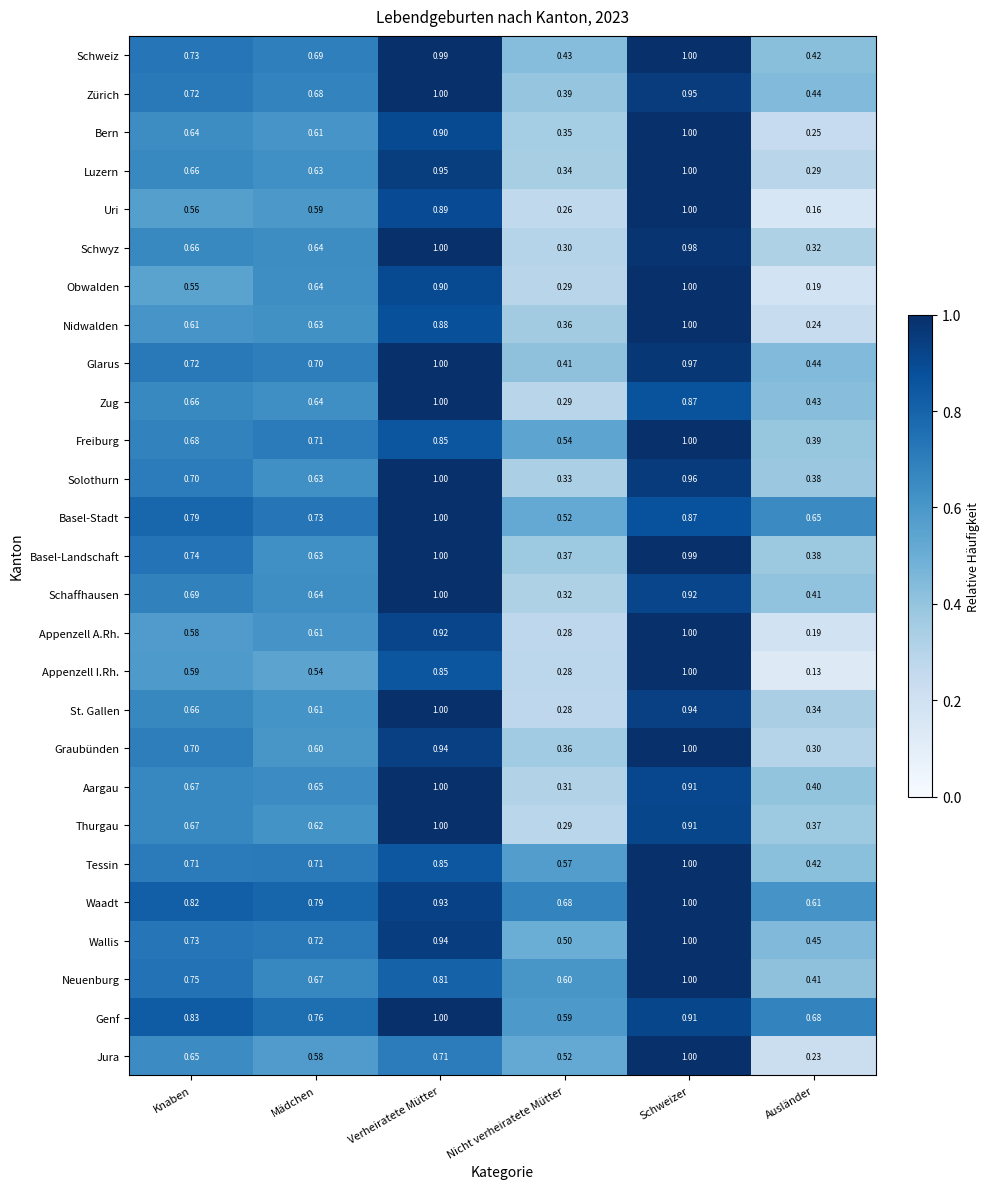

Which series changed the most between Schweizer and Ausländer?

Appenzell I.Rh.